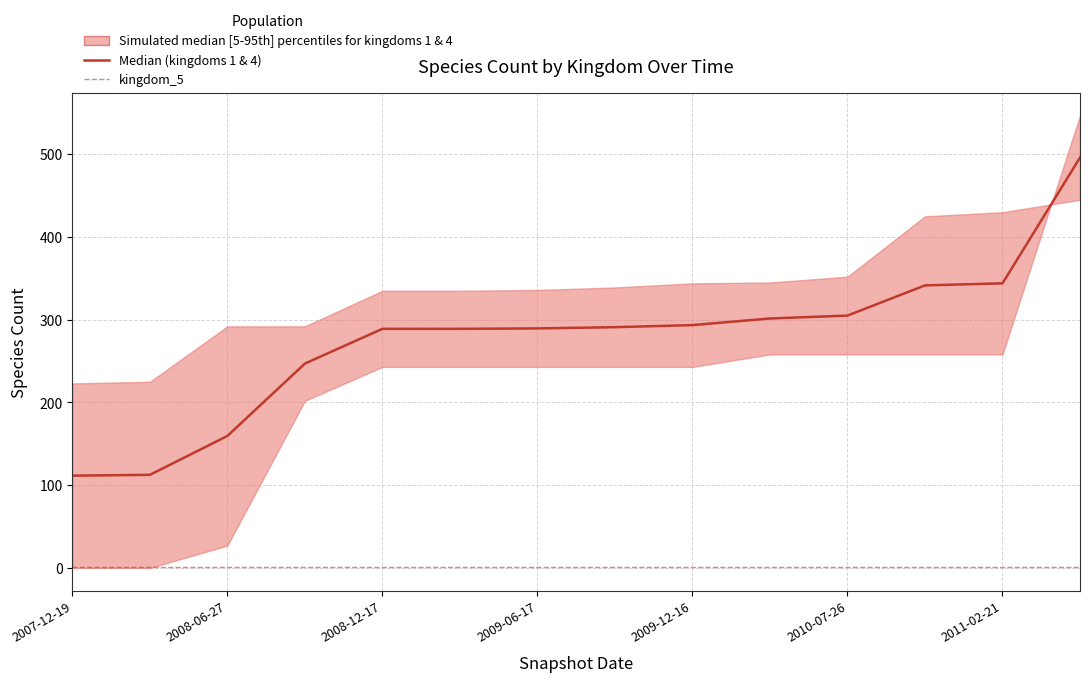

What is the average value of the kingdom_5 series?

1.0